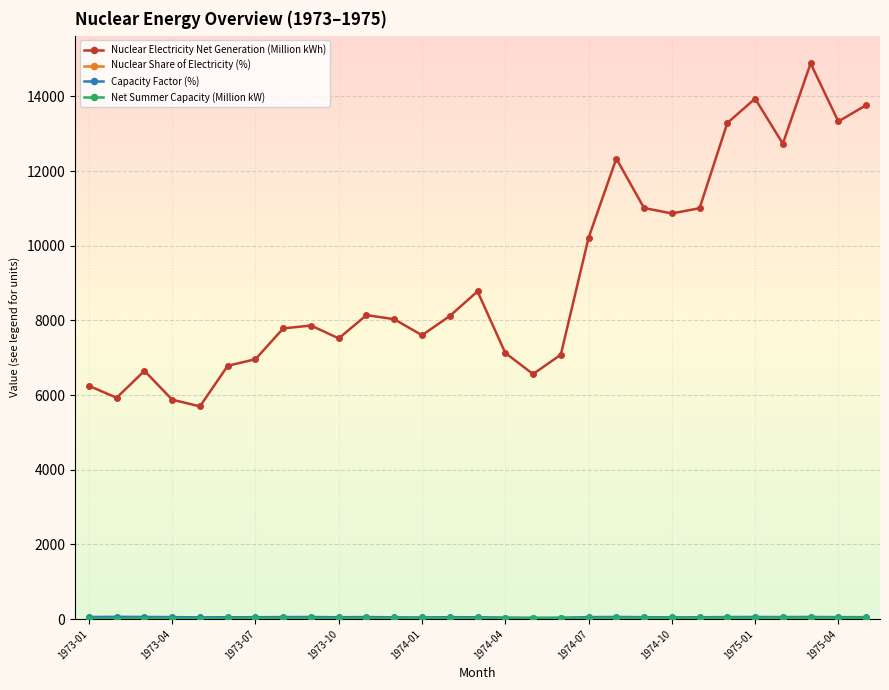

At how many categories does at least one series exceed 10665?

10